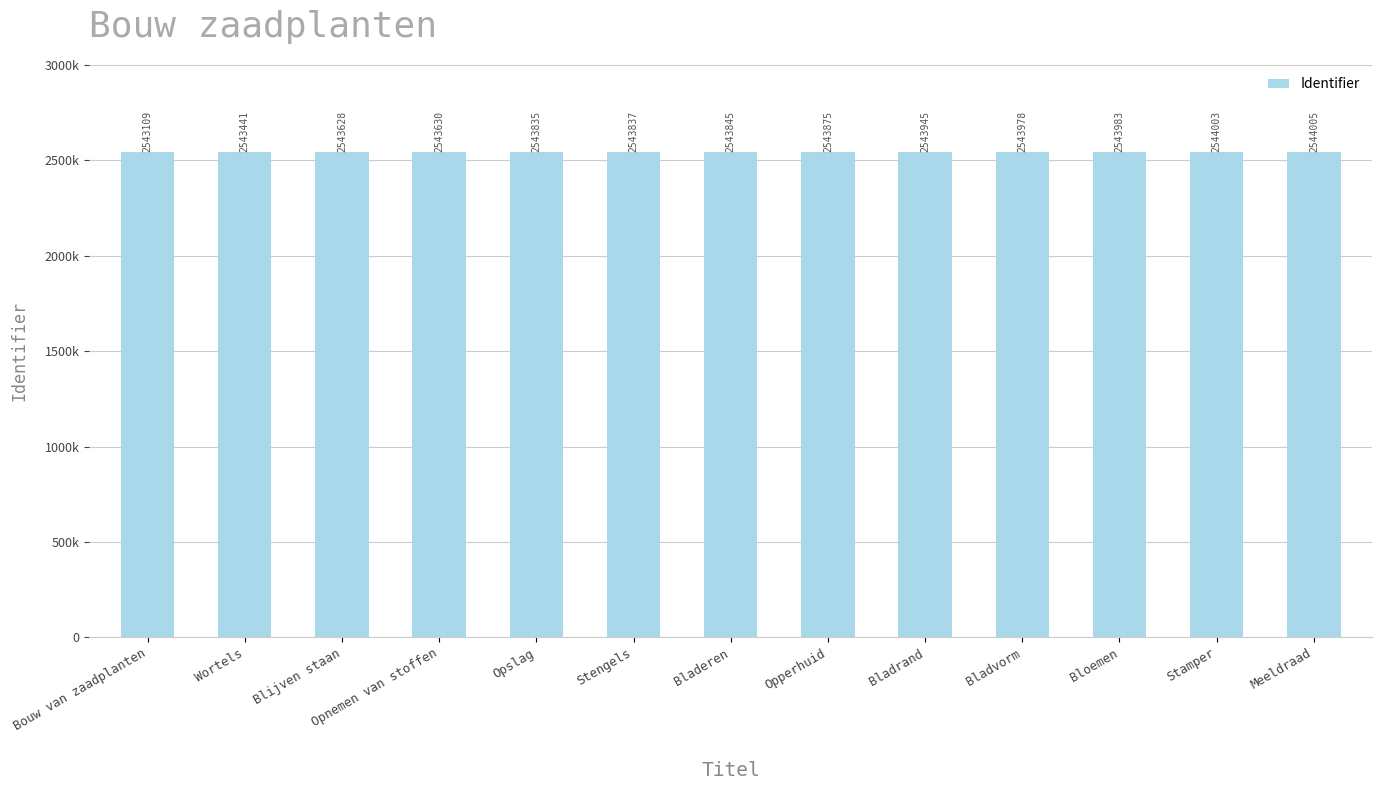

What is the average value?

2543778